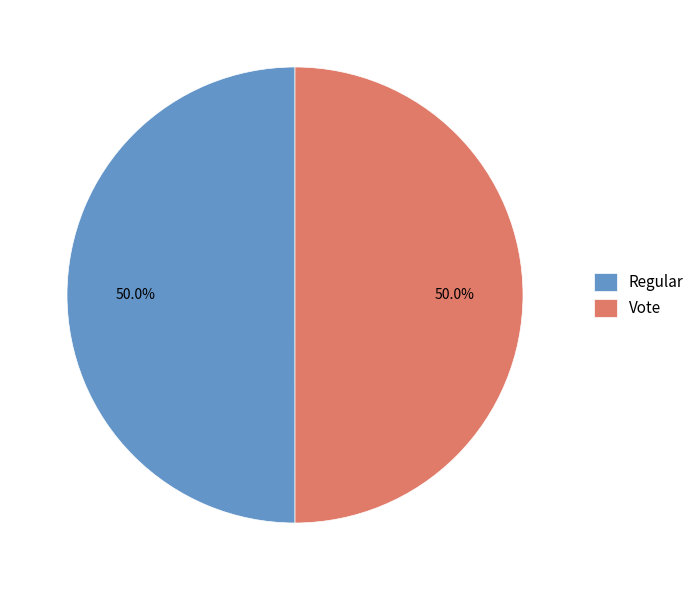

Is the sum of Regular and Vote greater than half?

Yes